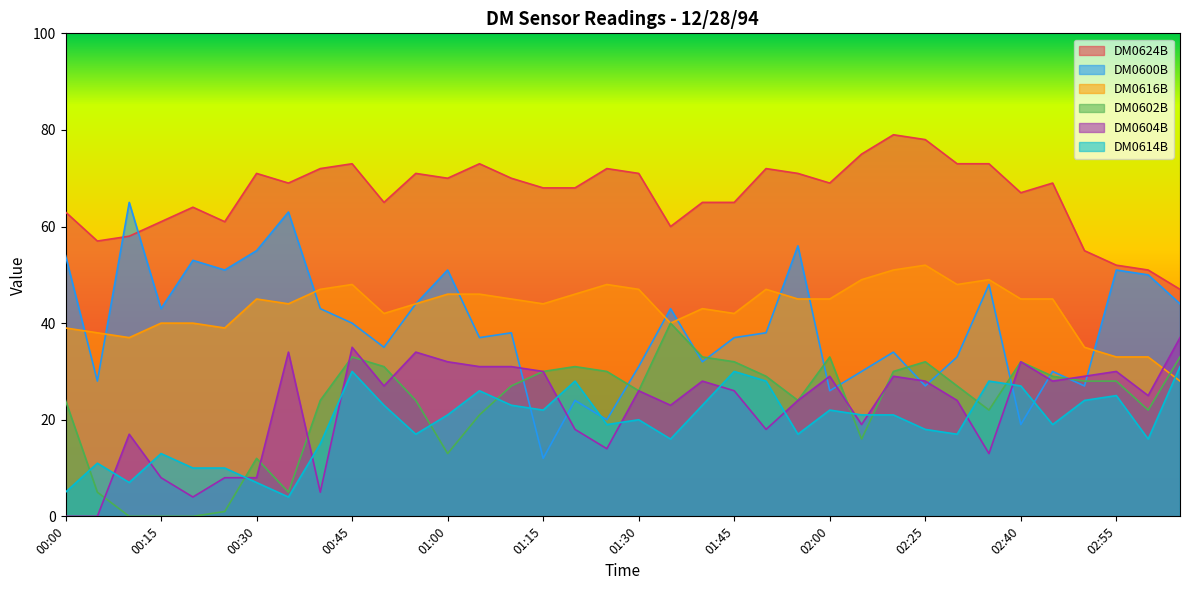

At how many categories does at least one series exceed 34?

36